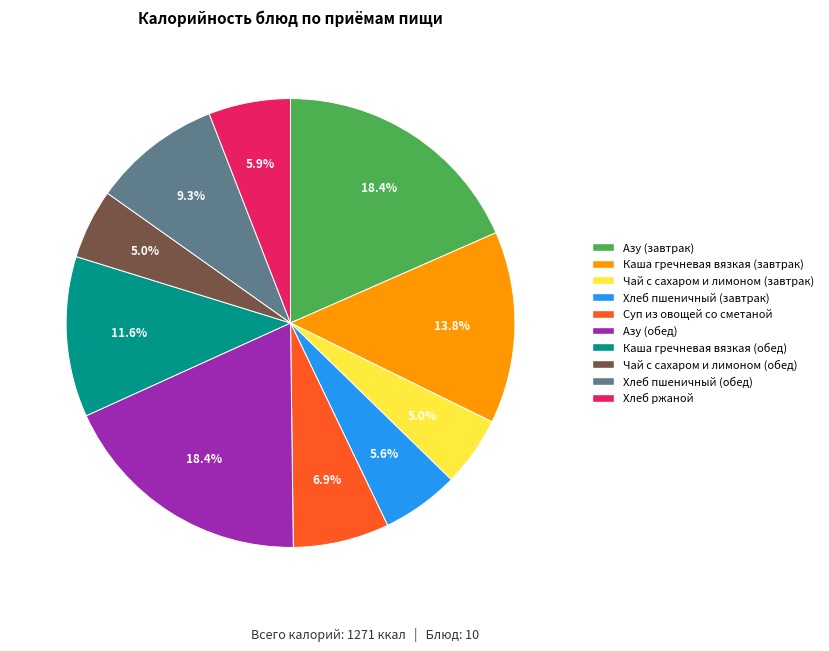

Is there any slice that represents more than half of the pie?

No